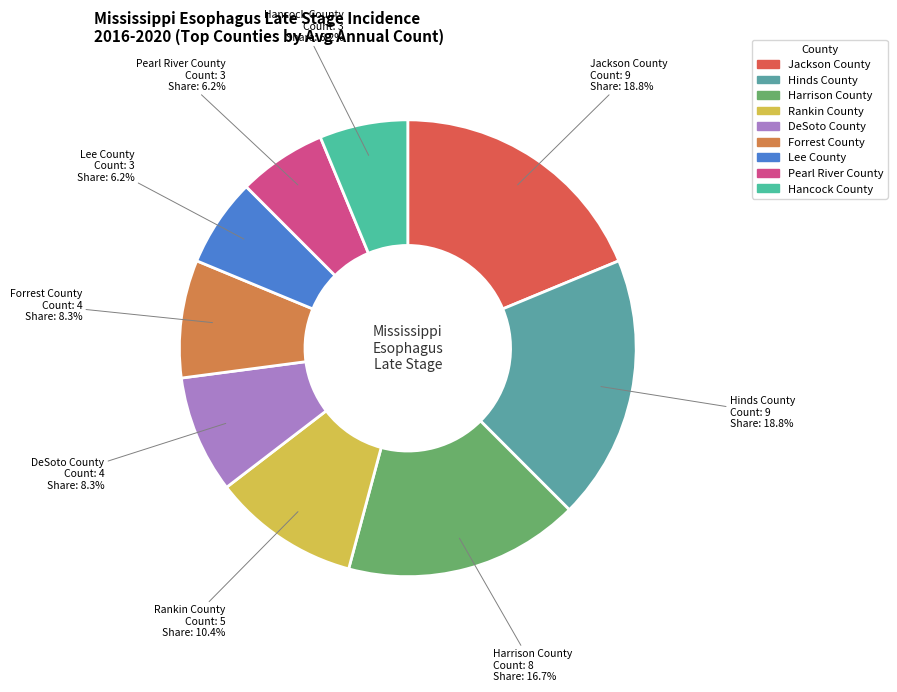

Do Forrest County and Harrison County together represent more than half of the pie?

No